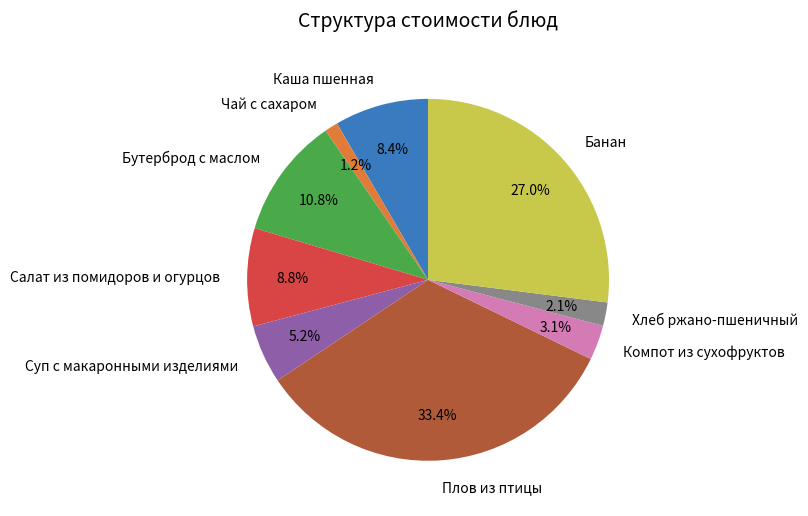

Is there a majority slice in this chart?

No